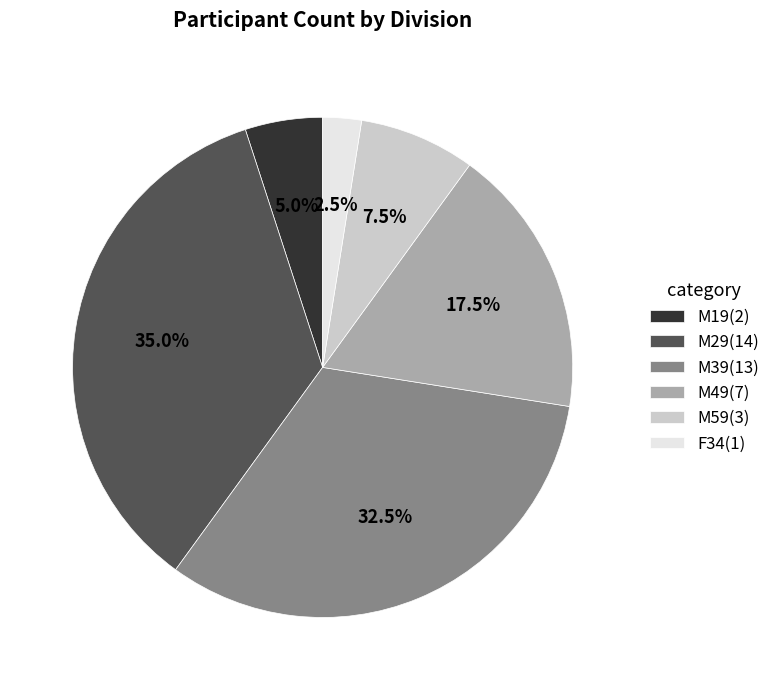

What is the ratio of the value at M29(14) to the value at F34(1)?

14.0